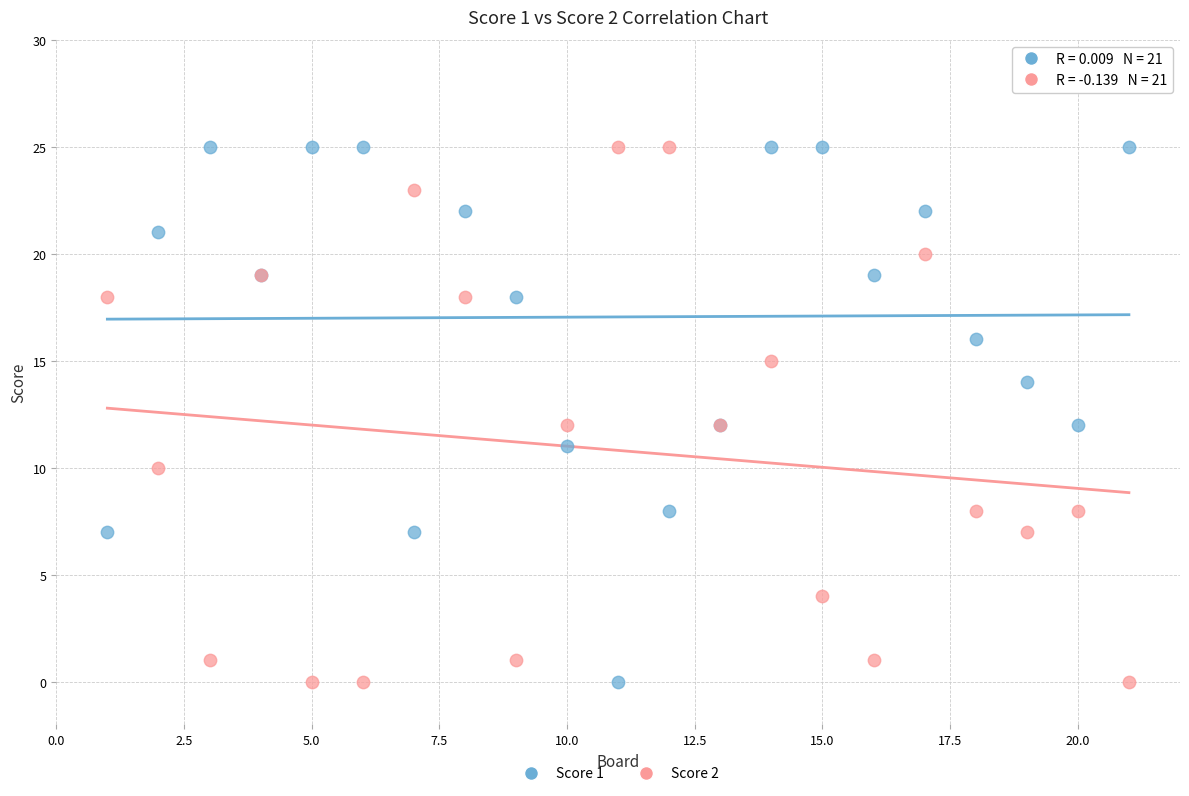

What is the X range (max minus min) for the scatter plot?

20